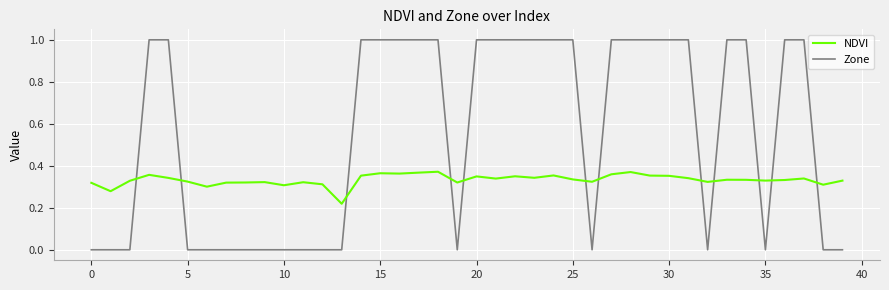

List the series in order of their overall mean, highest first.

Zone, NDVI